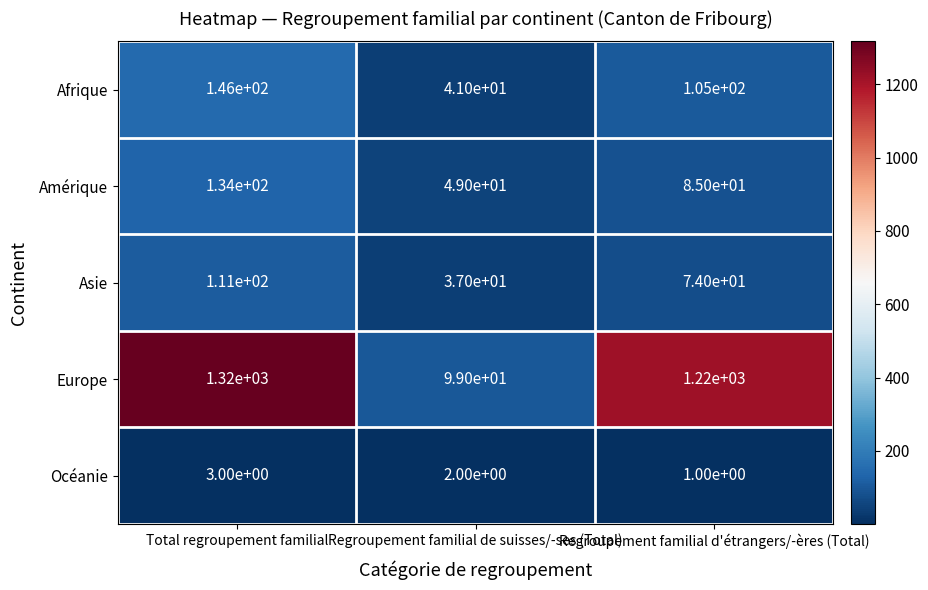

Which series changed the most between Total regroupement familial and Regroupement familial de suisses/-ses (Total)?

Europe